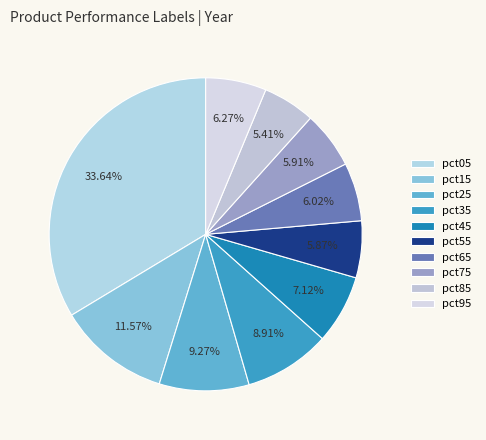

Count the number of slices in the pie.

10